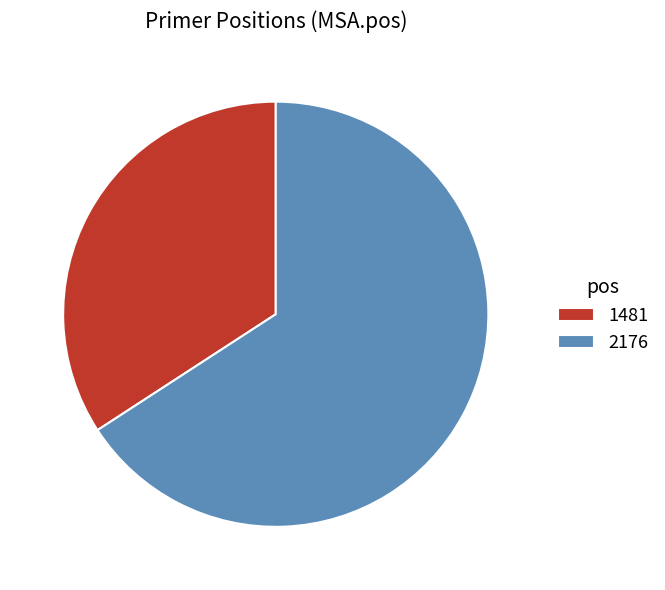

Which category has the smallest portion of the pie?

1481